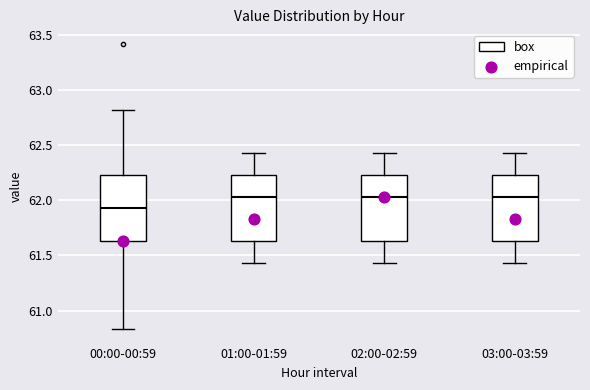

Reading left to right, transcribe this box plot: for each box, give where its median line is, the range the box spans, and where its two whiskers end, as read against the y-axis. The values are not printed on the chart, so give them approximately, as read against the axis.

00:00-00:59: median 61.95, box 61.65 to 62.25, whiskers 60.85 to 62.80
01:00-01:59: median 62.05, box 61.65 to 62.25, whiskers 61.45 to 62.45
02:00-02:59: median 62.05, box 61.65 to 62.25, whiskers 61.45 to 62.45
03:00-03:59: median 62.05, box 61.65 to 62.25, whiskers 61.45 to 62.45